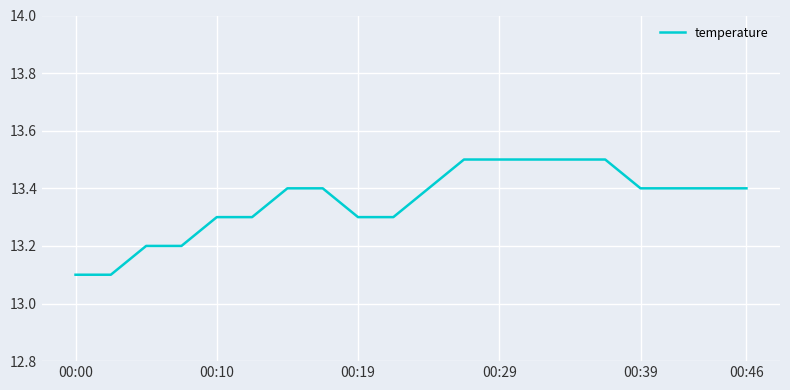

What is the minimum value shown in the chart?

13.1